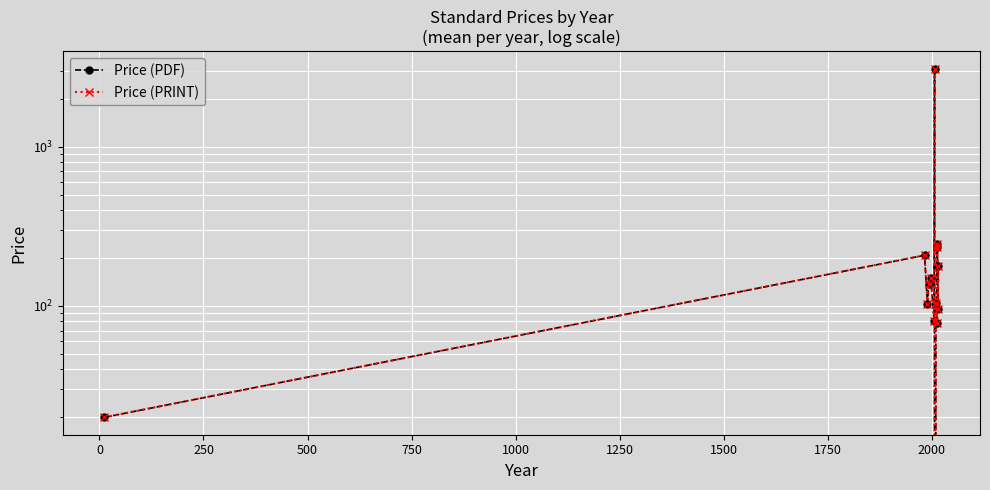

How many lines are shown in the chart?

2